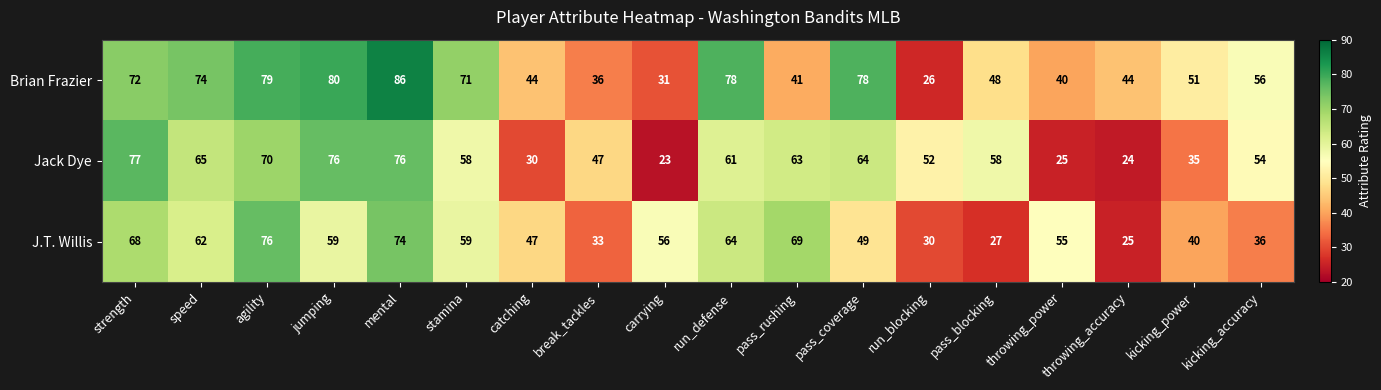

How many categories are shown in the chart?

18